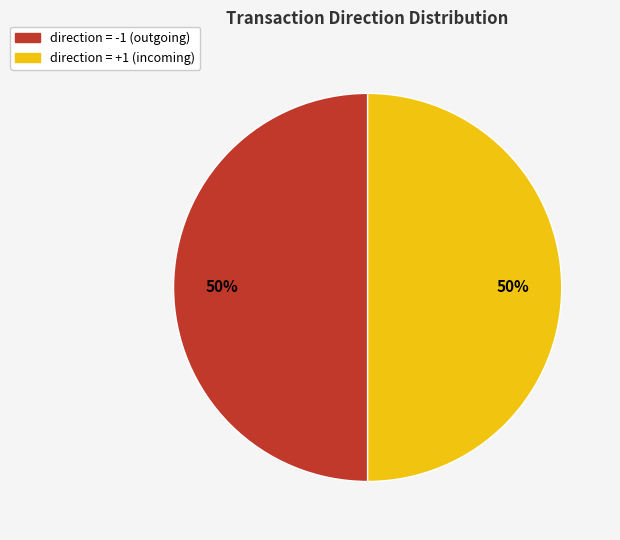

To the nearest percent, what is the average slice percentage?

50%